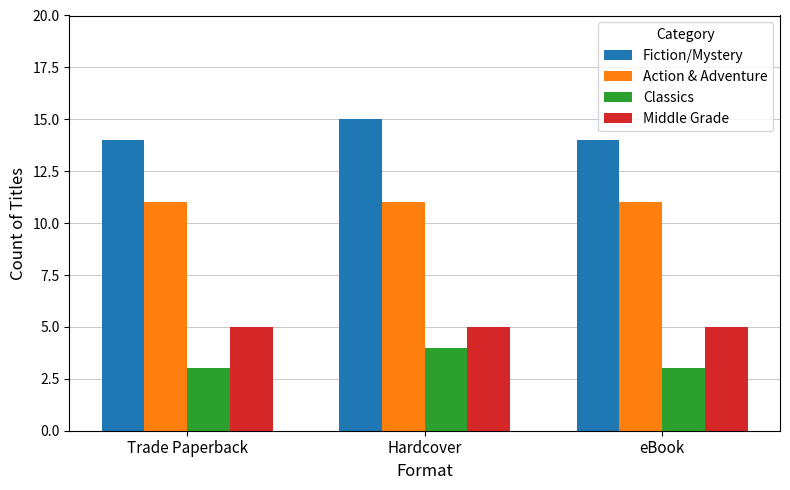

The Fiction/Mystery series shows 14 at Trade Paperback. True or false?

True